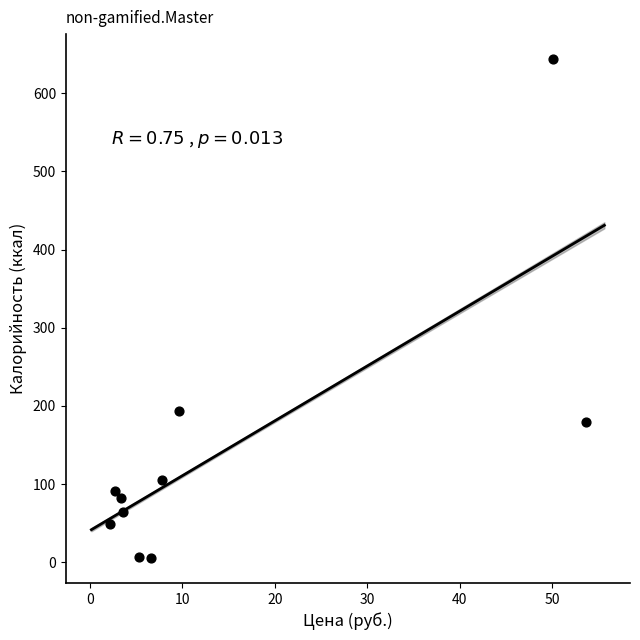

What is the average Y value?

142.4